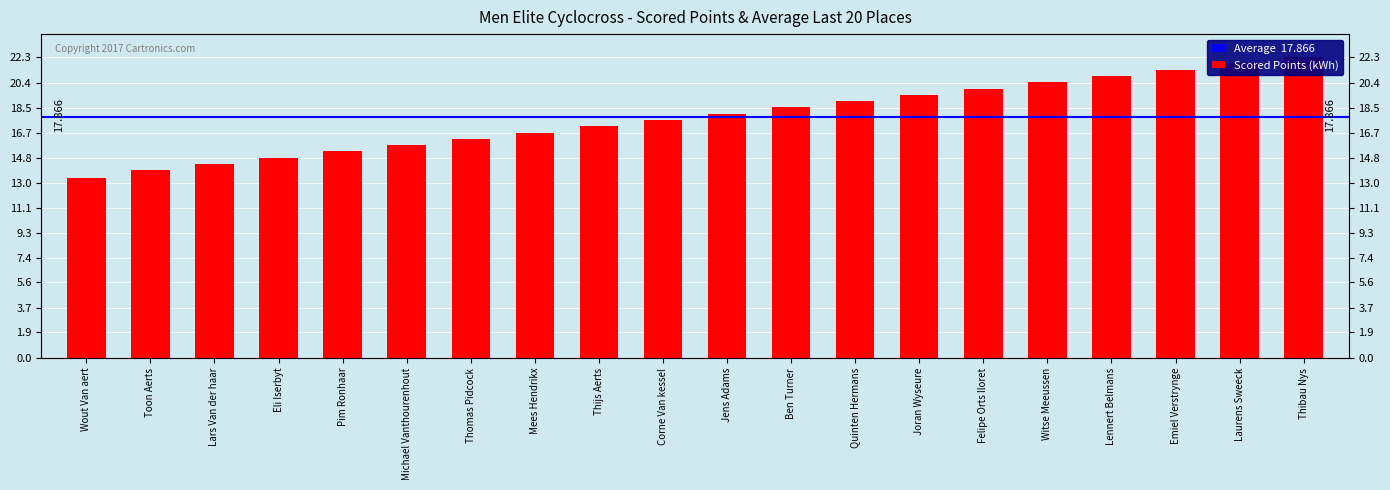

Reading left to right, transcribe all the data shown in this chart.

13.3	13.9	14.4	14.8	15.3	15.8	16.2	16.7	17.2	17.6	18.1	18.6	19.0	19.5	20.0	20.4	20.9	21.4	21.8	22.3